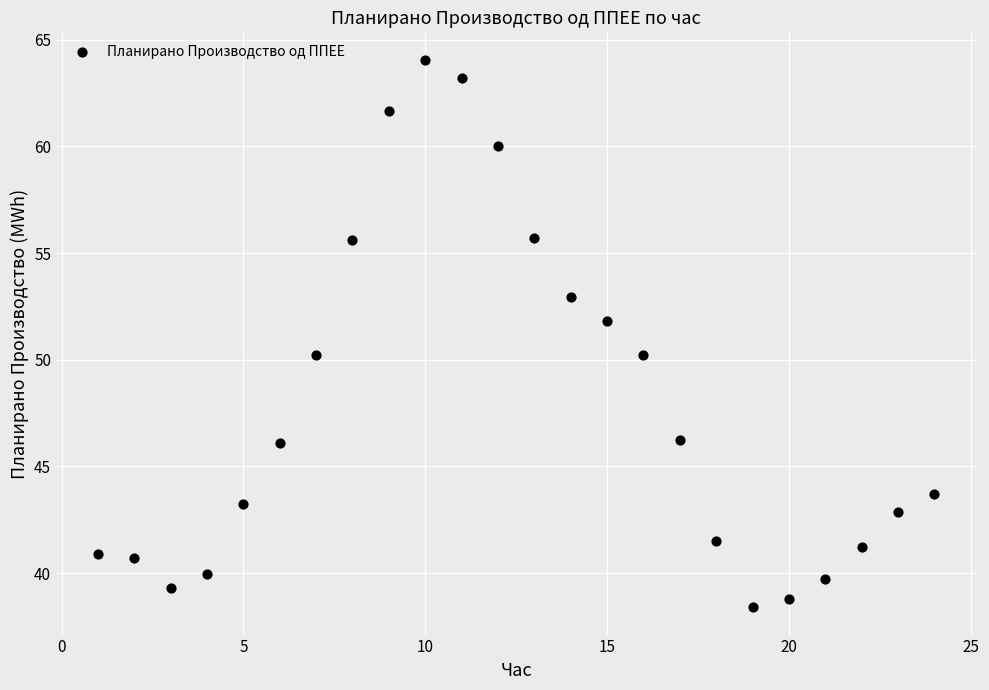

What is the range of Y values (max minus min)?

25.7